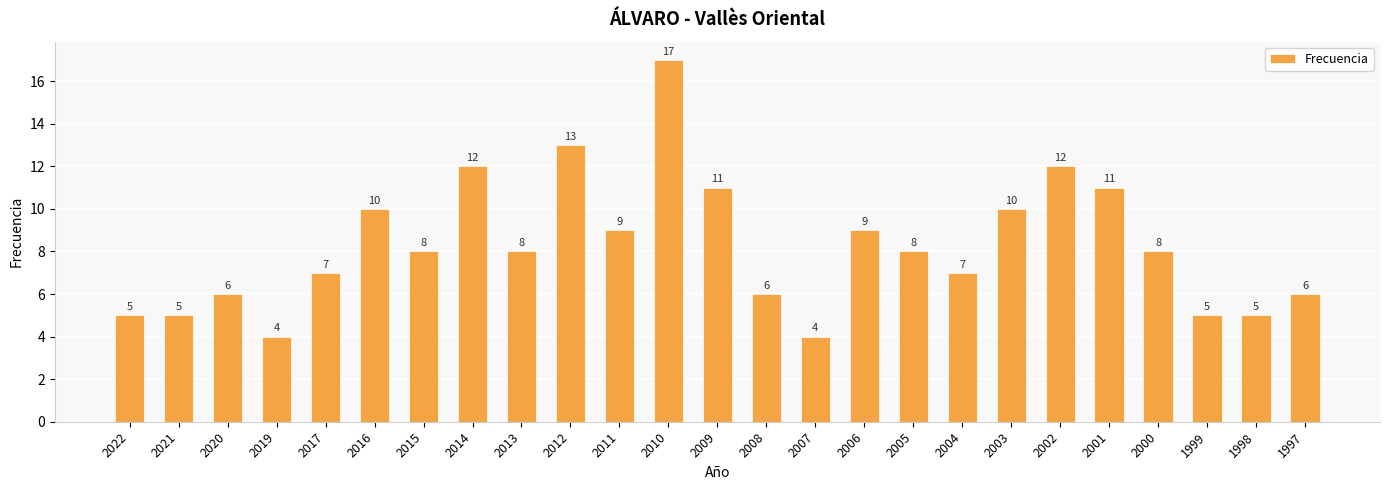

What is the minimum value shown in the chart?

4